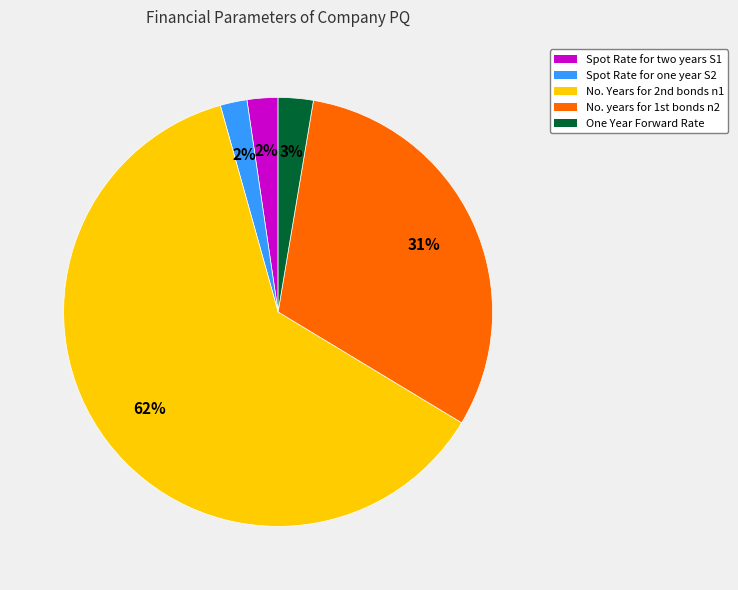

Which slice represents more than half of the pie?

No. Years for 2nd bonds n1